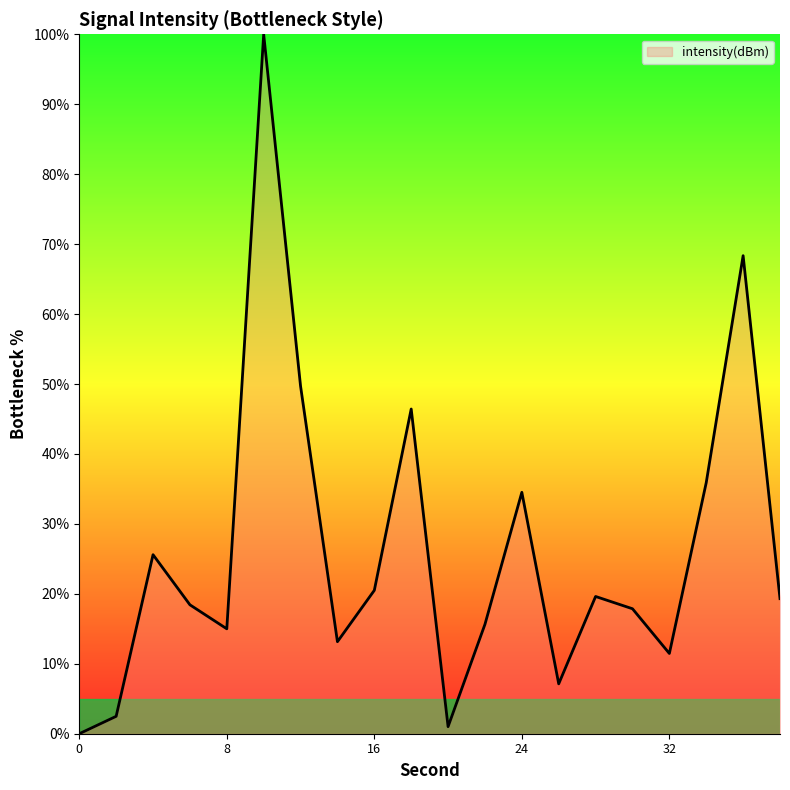

What is the maximum value shown in the chart?

100.0